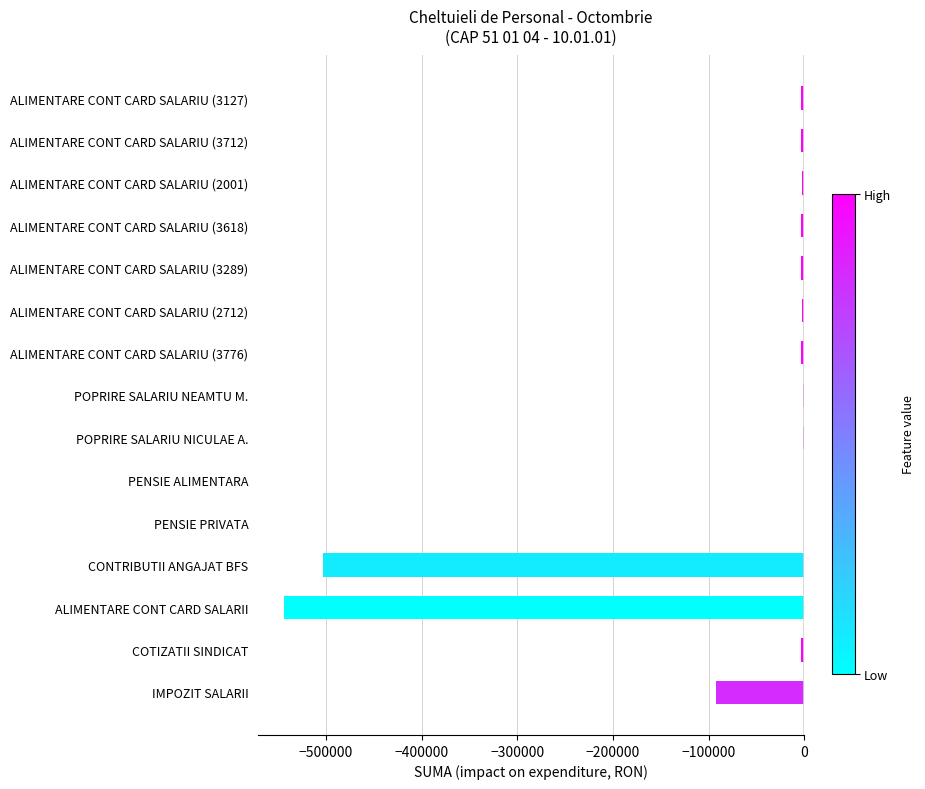

How many distinct data groups are displayed?

1